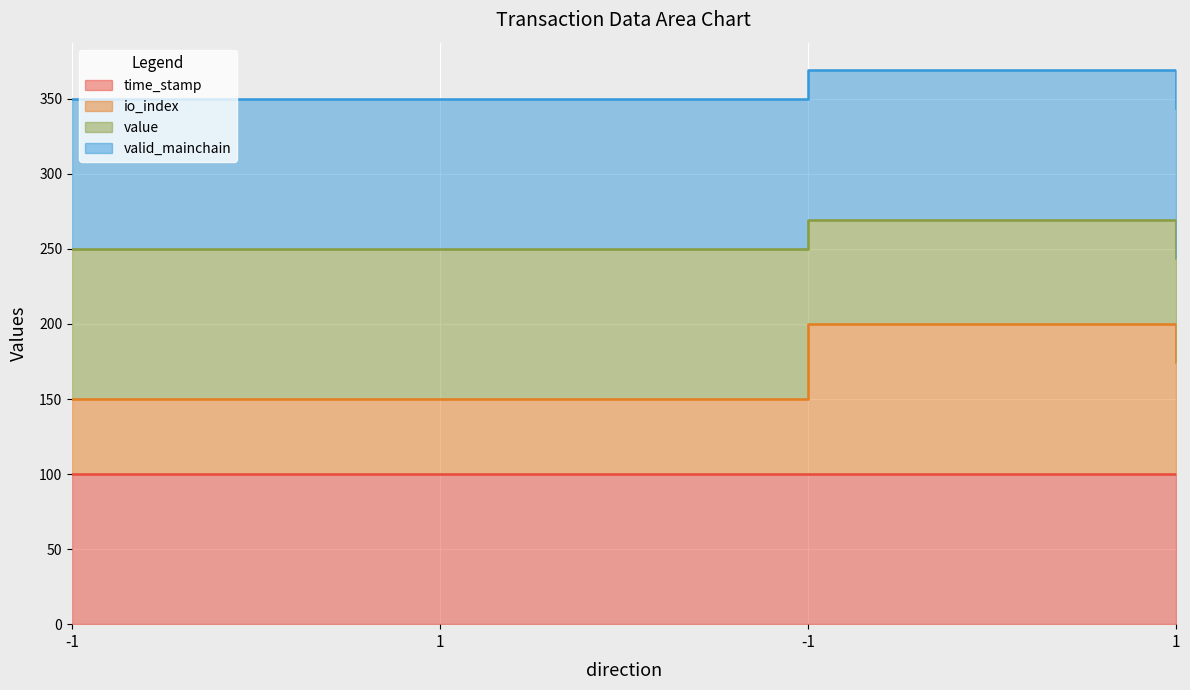

What is the spread (max minus min) of values at 1?

50.0